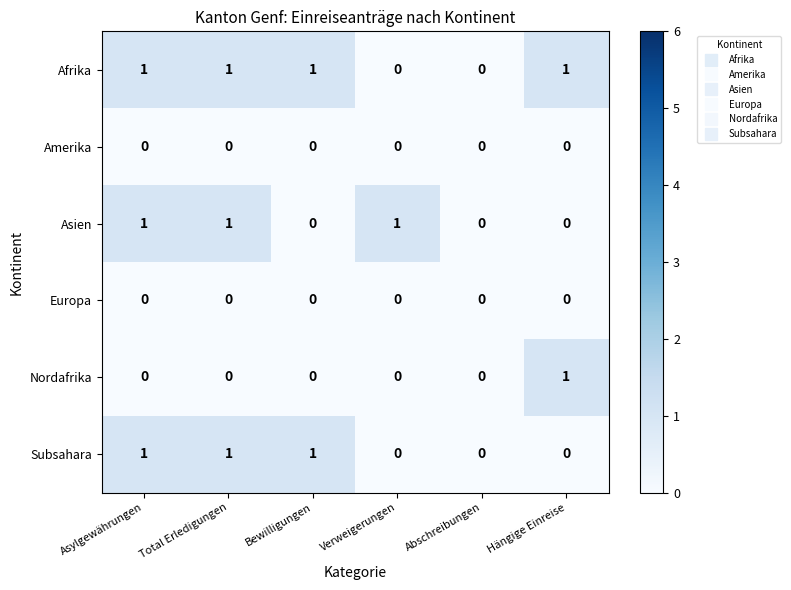

How many Subsahara values are between 0 and 1?

6